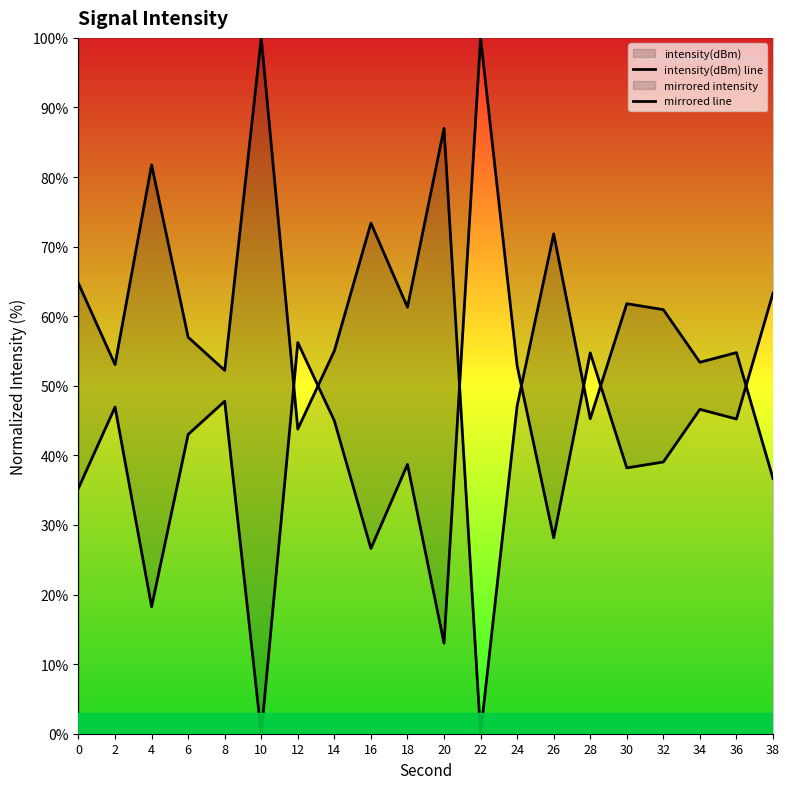

Reading left to right, list all the values displayed in this chart.

intensity(dBm) line: 0=64.7	2=53.0	4=81.7	6=57.0	8=52.2	10=100.0	12=43.8	14=55.0	16=73.4	18=61.3	20=87.0	22=0.0	24=47.1	26=71.8	28=45.3	30=61.8	32=60.9	34=53.4	36=54.8	38=36.7
mirrored line: 0=35.3	2=47.0	4=18.3	6=43.0	8=47.8	10=0.0	12=56.2	14=45.0	16=26.6	18=38.7	20=13.0	22=100.0	24=52.9	26=28.2	28=54.7	30=38.2	32=39.1	34=46.6	36=45.2	38=63.3